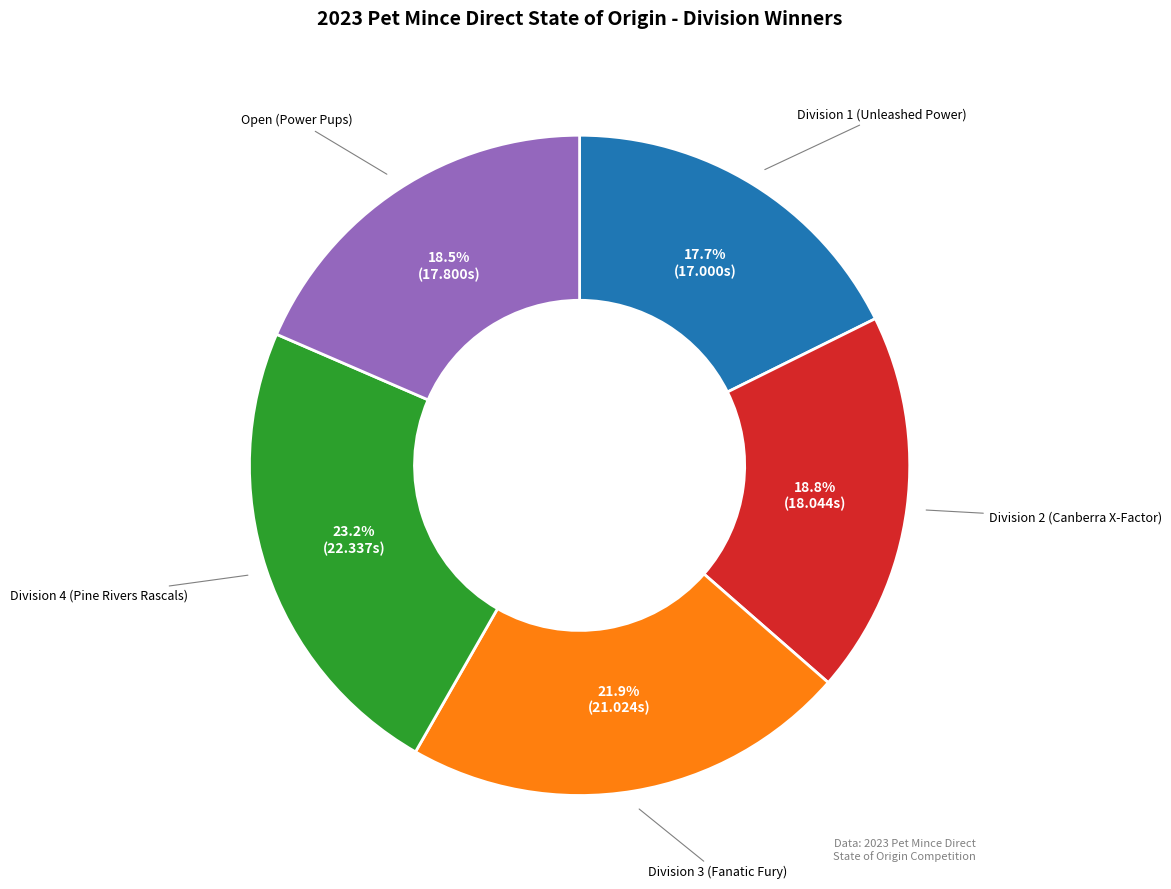

To the nearest percent, what is the difference between the Division 3 (Fanatic Fury) and Division 2 (Canberra X-Factor) slice percentages?

3%